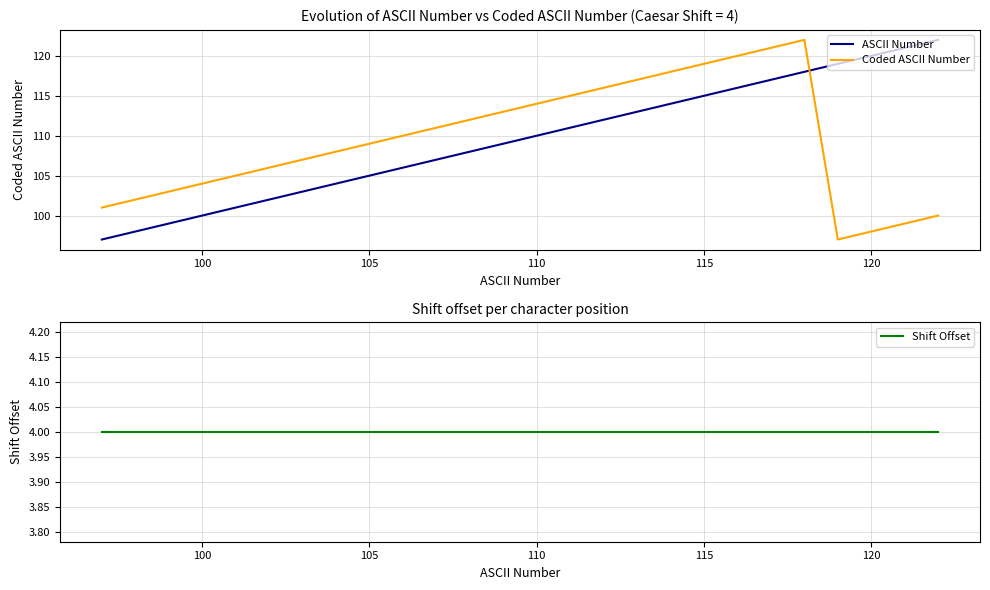

What is the sum of all Coded ASCII Number values?

2847